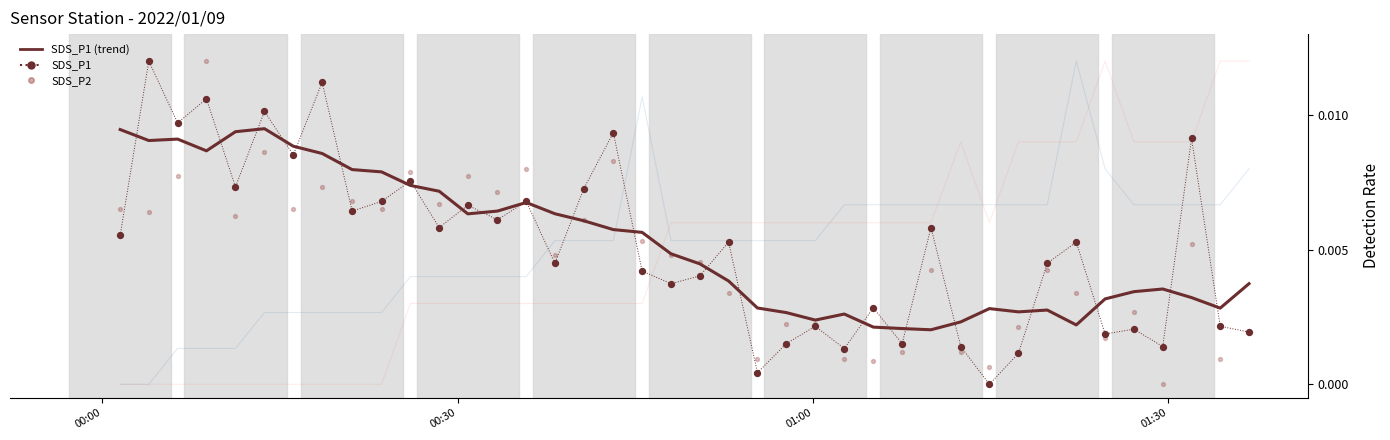

At how many categories does at least one series exceed 0?

40